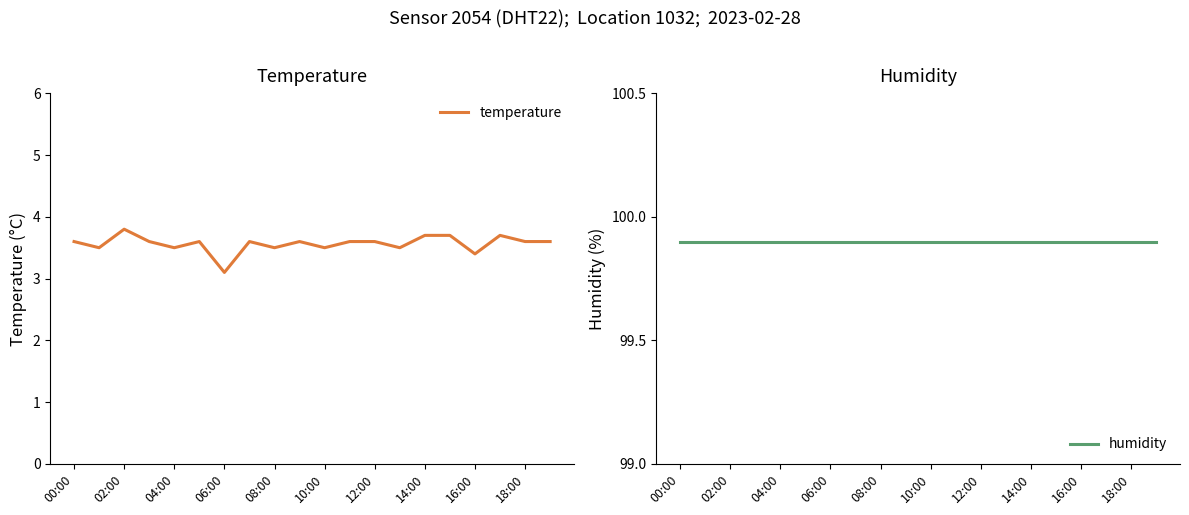

Where is temperature nearest to the value 3?

06:00